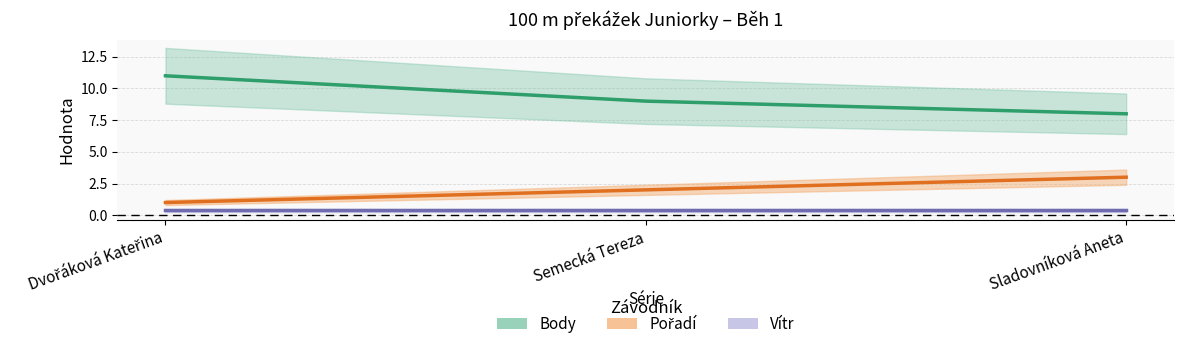

The value of Body at Dvořáková Kateřina is 11. True or false?

True